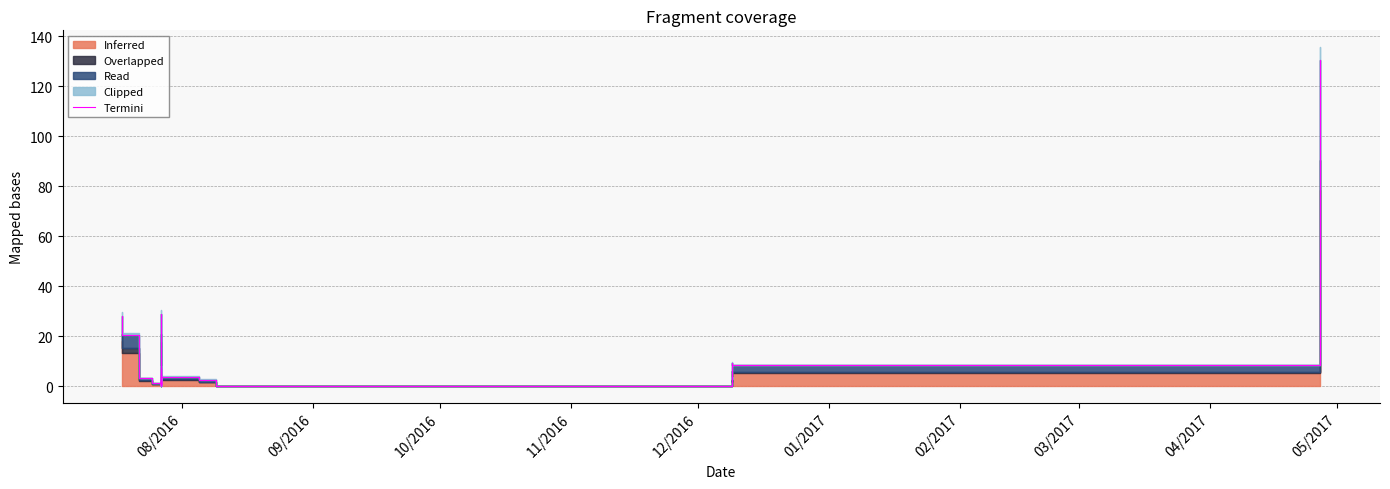

Does the chart display data point markers on the line(s)?

No